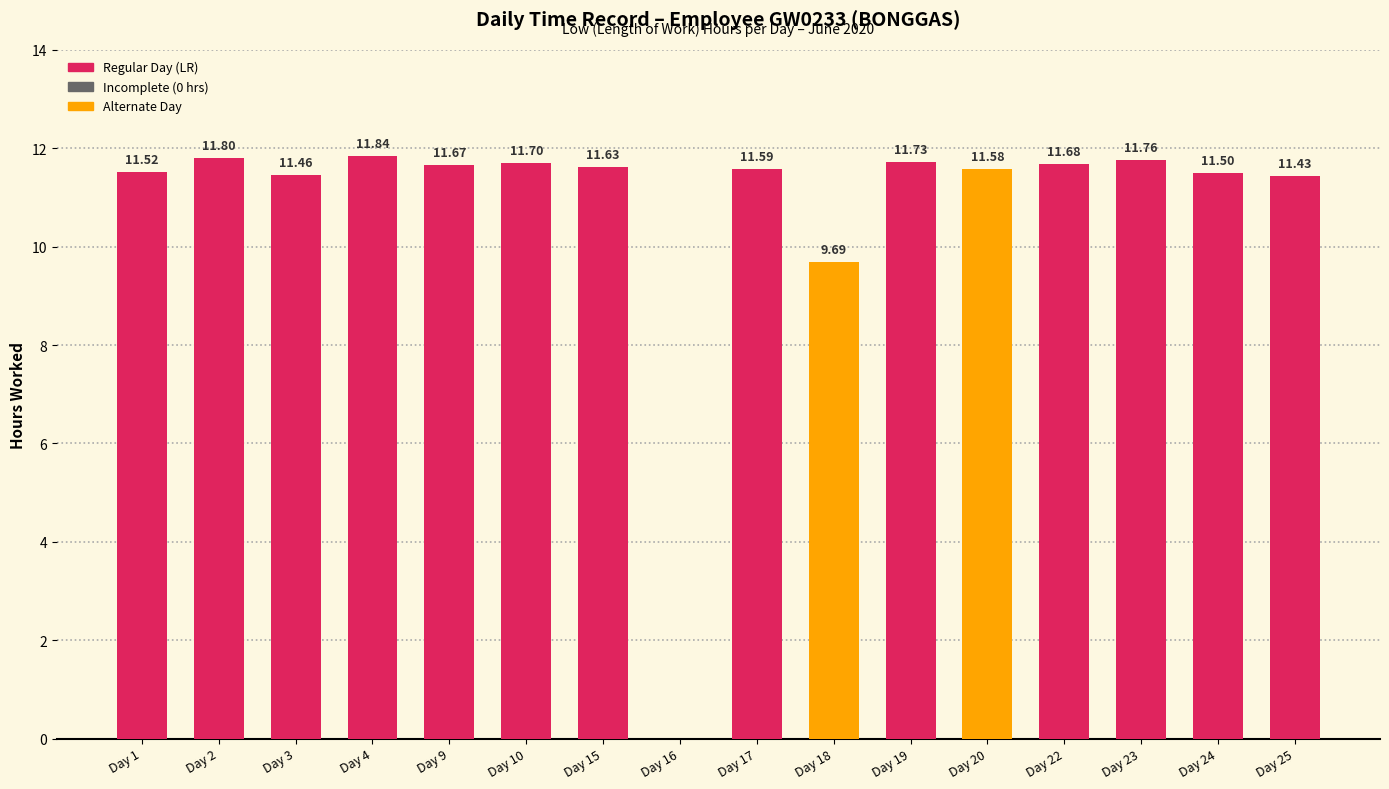

What is the average value?

10.8